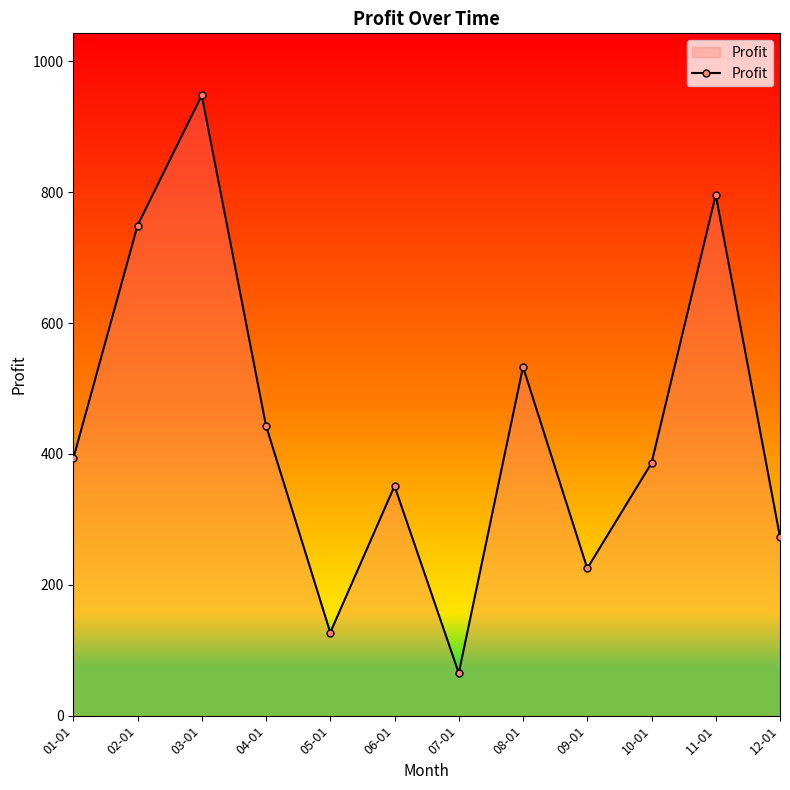

How many points are lower than both their immediate neighbors (excluding endpoints)?

3